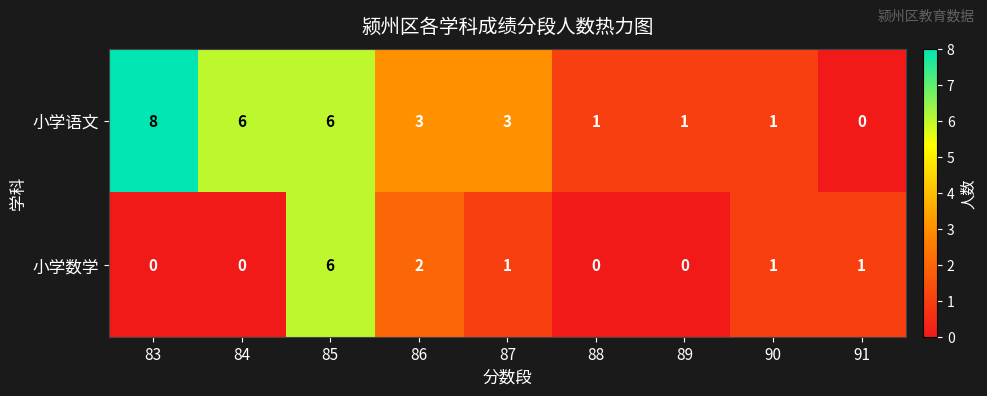

At which category is the sum across all series the highest?

85